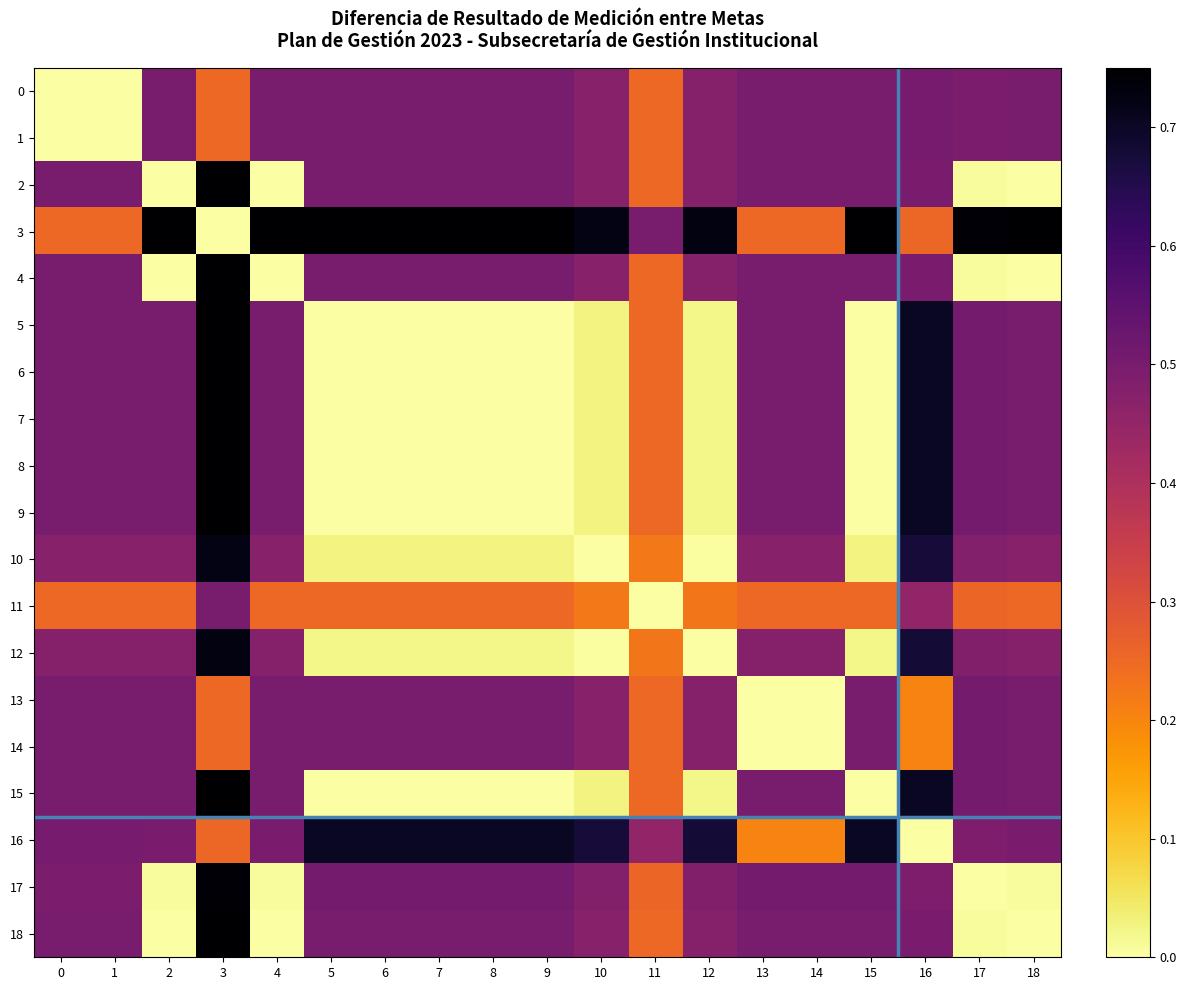

Reading left to right, transcribe all the data shown in this chart.

0: 0=0.0	1=0.0	2=0.5	3=0.2	4=0.5	5=0.5	6=0.5	7=0.5	8=0.5	9=0.5	10=0.5	11=0.2	12=0.5	13=0.5	14=0.5	15=0.5	16=0.5	17=0.5	18=0.5
1: 0=0.0	1=0.0	2=0.5	3=0.2	4=0.5	5=0.5	6=0.5	7=0.5	8=0.5	9=0.5	10=0.5	11=0.2	12=0.5	13=0.5	14=0.5	15=0.5	16=0.5	17=0.5	18=0.5
2: 0=0.5	1=0.5	2=0.0	3=0.8	4=0.0	5=0.5	6=0.5	7=0.5	8=0.5	9=0.5	10=0.5	11=0.2	12=0.5	13=0.5	14=0.5	15=0.5	16=0.5	17=0.0	18=0.0
3: 0=0.2	1=0.2	2=0.8	3=0.0	4=0.8	5=0.8	6=0.8	7=0.8	8=0.8	9=0.8	10=0.7	11=0.5	12=0.7	13=0.2	14=0.2	15=0.8	16=0.3	17=0.7	18=0.8
4: 0=0.5	1=0.5	2=0.0	3=0.8	4=0.0	5=0.5	6=0.5	7=0.5	8=0.5	9=0.5	10=0.5	11=0.2	12=0.5	13=0.5	14=0.5	15=0.5	16=0.5	17=0.0	18=0.0
5: 0=0.5	1=0.5	2=0.5	3=0.8	4=0.5	5=0.0	6=0.0	7=0.0	8=0.0	9=0.0	10=0.0	11=0.2	12=0.0	13=0.5	14=0.5	15=0.0	16=0.7	17=0.5	18=0.5
6: 0=0.5	1=0.5	2=0.5	3=0.8	4=0.5	5=0.0	6=0.0	7=0.0	8=0.0	9=0.0	10=0.0	11=0.2	12=0.0	13=0.5	14=0.5	15=0.0	16=0.7	17=0.5	18=0.5
7: 0=0.5	1=0.5	2=0.5	3=0.8	4=0.5	5=0.0	6=0.0	7=0.0	8=0.0	9=0.0	10=0.0	11=0.2	12=0.0	13=0.5	14=0.5	15=0.0	16=0.7	17=0.5	18=0.5
8: 0=0.5	1=0.5	2=0.5	3=0.8	4=0.5	5=0.0	6=0.0	7=0.0	8=0.0	9=0.0	10=0.0	11=0.2	12=0.0	13=0.5	14=0.5	15=0.0	16=0.7	17=0.5	18=0.5
9: 0=0.5	1=0.5	2=0.5	3=0.8	4=0.5	5=0.0	6=0.0	7=0.0	8=0.0	9=0.0	10=0.0	11=0.3	12=0.0	13=0.5	14=0.5	15=0.0	16=0.7	17=0.5	18=0.5
10: 0=0.5	1=0.5	2=0.5	3=0.7	4=0.5	5=0.0	6=0.0	7=0.0	8=0.0	9=0.0	10=0.0	11=0.2	12=0.0	13=0.5	14=0.5	15=0.0	16=0.7	17=0.5	18=0.5
11: 0=0.2	1=0.2	2=0.2	3=0.5	4=0.2	5=0.2	6=0.2	7=0.2	8=0.2	9=0.3	10=0.2	11=0.0	12=0.2	13=0.2	14=0.2	15=0.2	16=0.5	17=0.3	18=0.2
12: 0=0.5	1=0.5	2=0.5	3=0.7	4=0.5	5=0.0	6=0.0	7=0.0	8=0.0	9=0.0	10=0.0	11=0.2	12=0.0	13=0.5	14=0.5	15=0.0	16=0.7	17=0.5	18=0.5
13: 0=0.5	1=0.5	2=0.5	3=0.2	4=0.5	5=0.5	6=0.5	7=0.5	8=0.5	9=0.5	10=0.5	11=0.2	12=0.5	13=0.0	14=0.0	15=0.5	16=0.2	17=0.5	18=0.5
14: 0=0.5	1=0.5	2=0.5	3=0.2	4=0.5	5=0.5	6=0.5	7=0.5	8=0.5	9=0.5	10=0.5	11=0.2	12=0.5	13=0.0	14=0.0	15=0.5	16=0.2	17=0.5	18=0.5
15: 0=0.5	1=0.5	2=0.5	3=0.8	4=0.5	5=0.0	6=0.0	7=0.0	8=0.0	9=0.0	10=0.0	11=0.2	12=0.0	13=0.5	14=0.5	15=0.0	16=0.7	17=0.5	18=0.5
16: 0=0.5	1=0.5	2=0.5	3=0.3	4=0.5	5=0.7	6=0.7	7=0.7	8=0.7	9=0.7	10=0.7	11=0.5	12=0.7	13=0.2	14=0.2	15=0.7	16=0.0	17=0.5	18=0.5
17: 0=0.5	1=0.5	2=0.0	3=0.7	4=0.0	5=0.5	6=0.5	7=0.5	8=0.5	9=0.5	10=0.5	11=0.3	12=0.5	13=0.5	14=0.5	15=0.5	16=0.5	17=0.0	18=0.0
18: 0=0.5	1=0.5	2=0.0	3=0.8	4=0.0	5=0.5	6=0.5	7=0.5	8=0.5	9=0.5	10=0.5	11=0.2	12=0.5	13=0.5	14=0.5	15=0.5	16=0.5	17=0.0	18=0.0